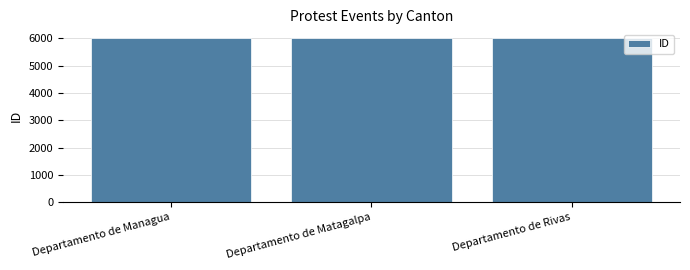

What value does the data have at Departamento de Matagalpa?

6028